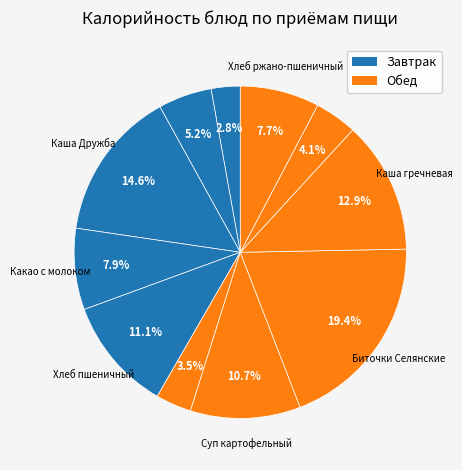

Rank the categories by value from highest to lowest.

Биточки Селянские, Каша Дружба, Каша гречневая, Хлеб пшеничный, Суп картофельный, Какао с молоком, Хлеб ржано-пшеничный, Завтрак (Масло), Компот, Салат овощной, Завтрак (Сыр)